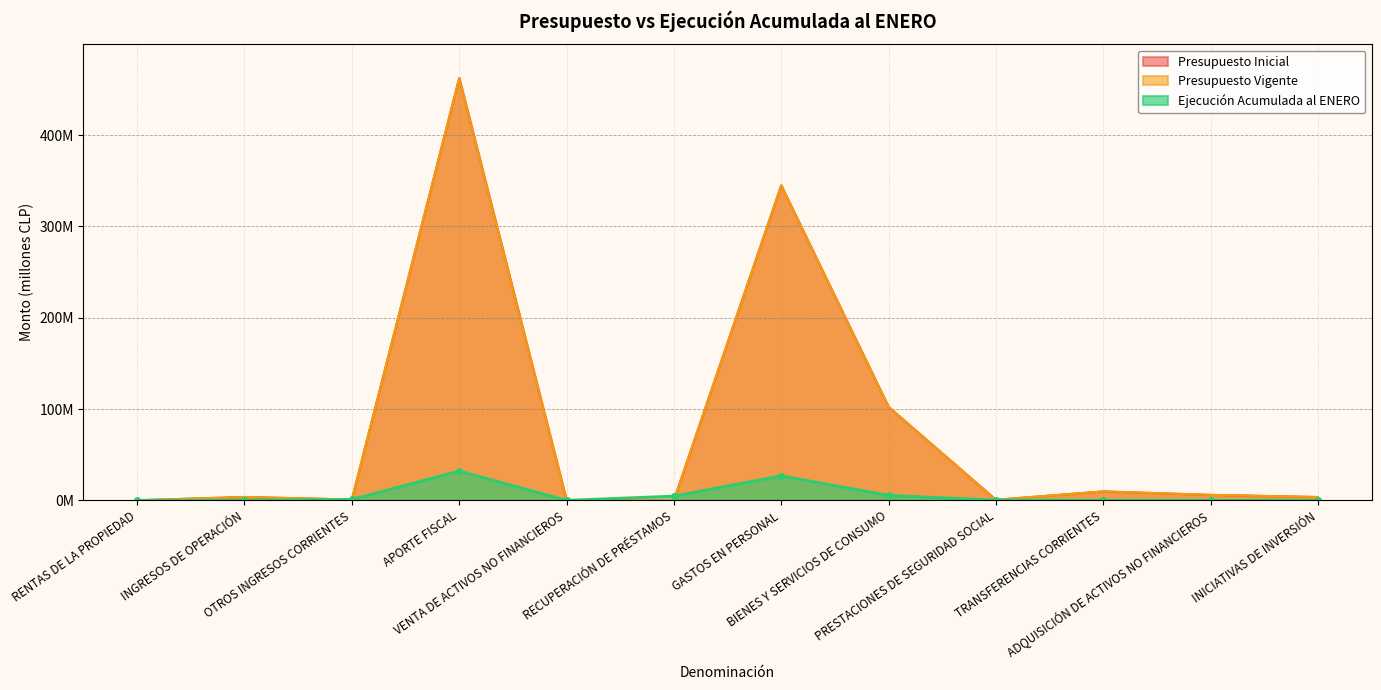

Is it true that Presupuesto Vigente equals 102.3 at BIENES Y SERVICIOS DE CONSUMO?

True